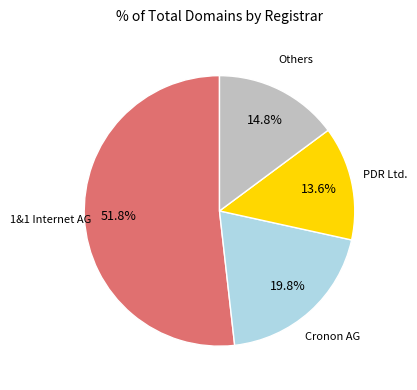

Is there a majority slice in this chart?

Yes